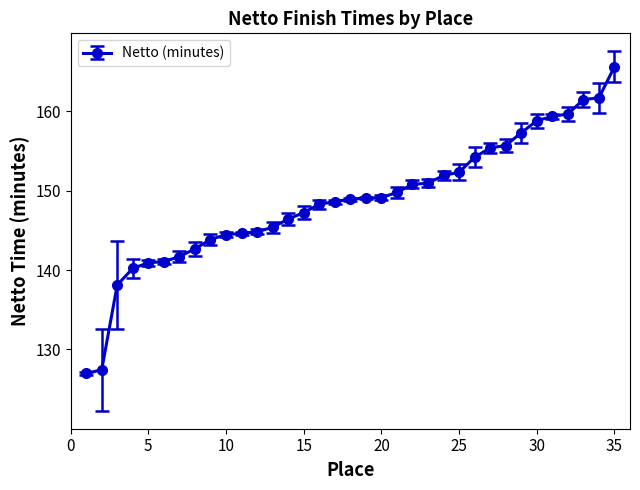

What is the sum of all values?

5205.2